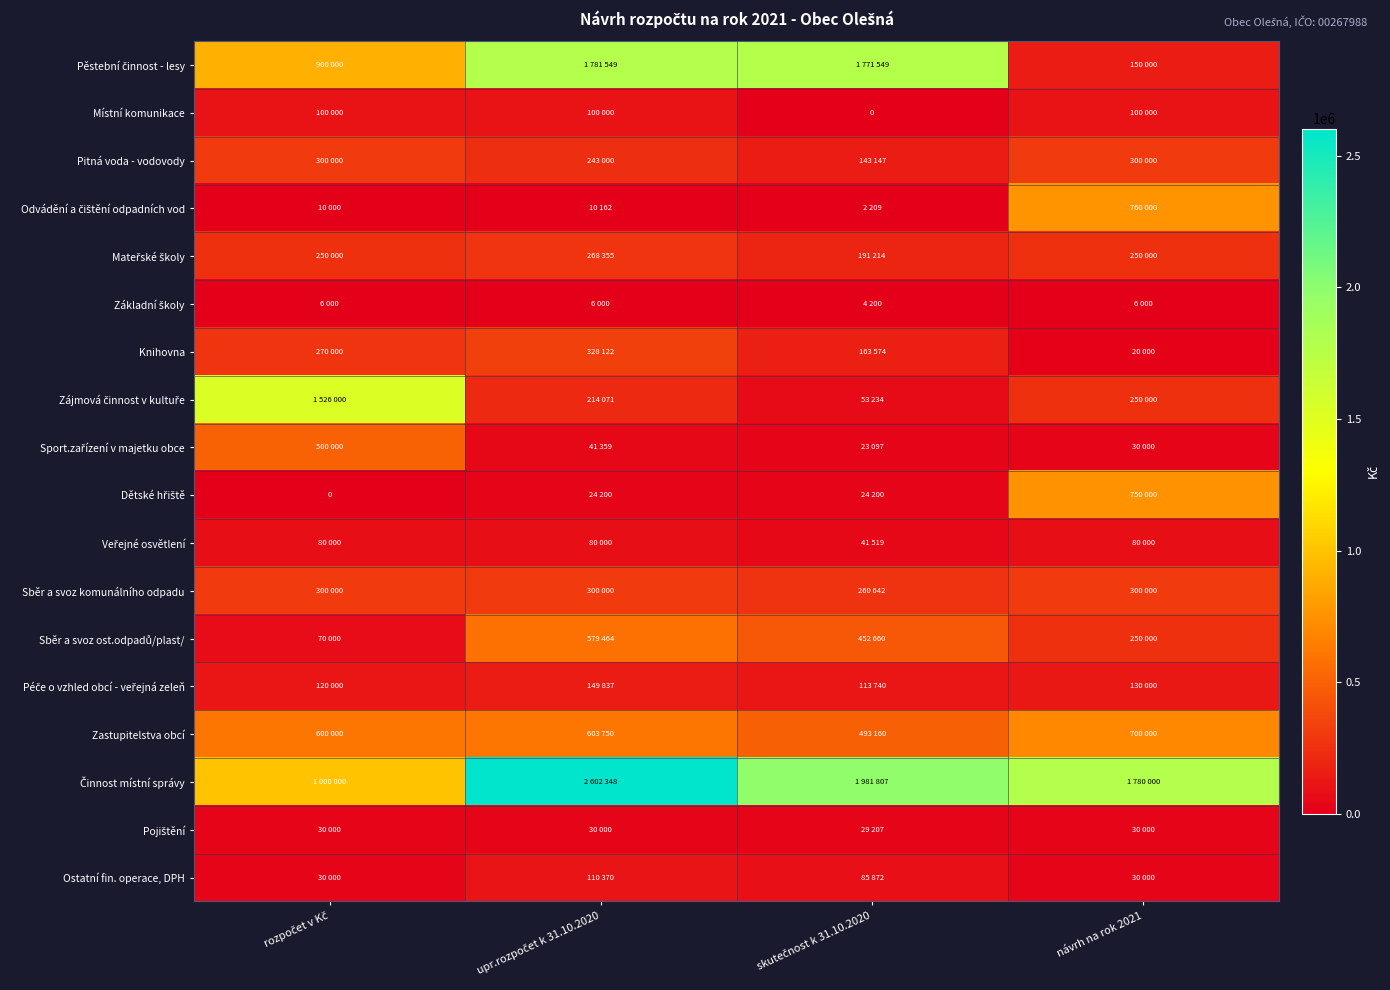

What is the average value of the Knihovna series?

195424